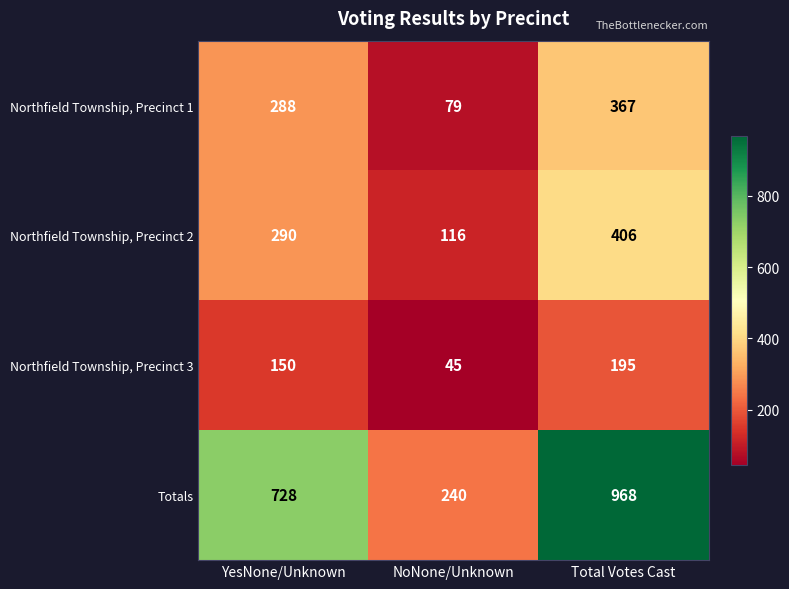

What is the difference between the Northfield Township, Precinct 1 values at NoNone/Unknown and YesNone/Unknown?

209